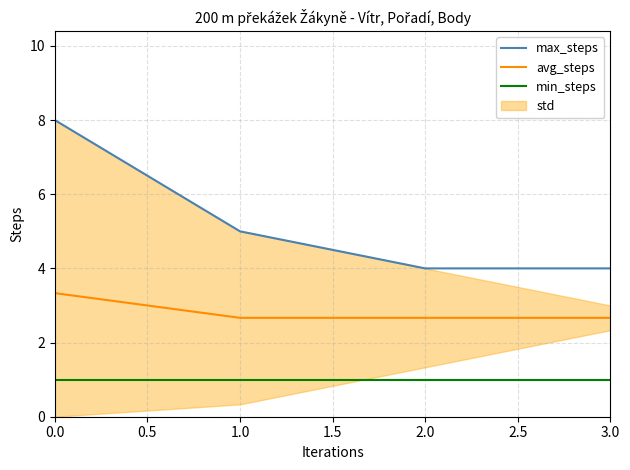

Is this an area chart (filled region under the line)?

No